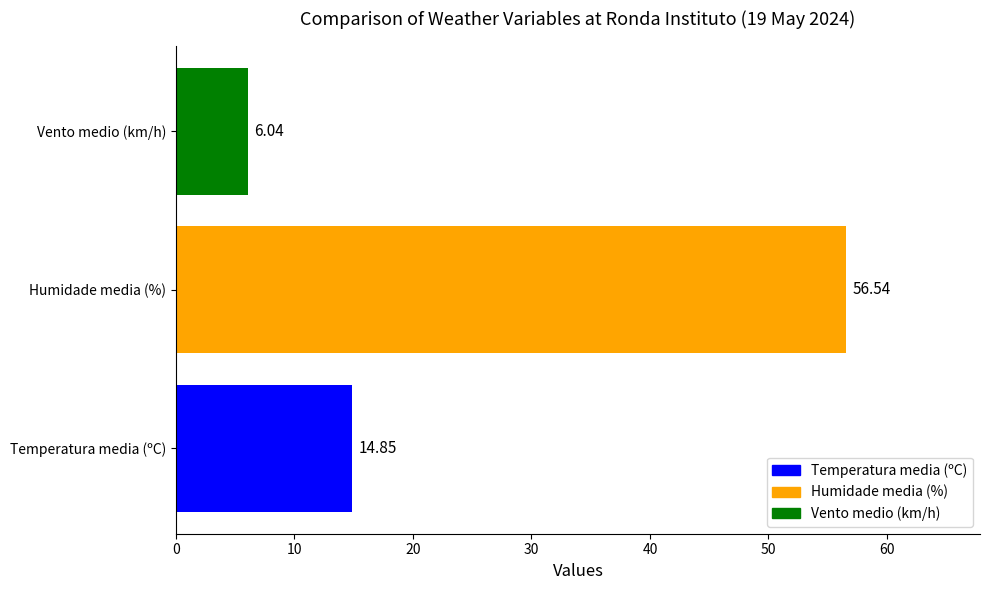

Does the chart contain any negative values?

No